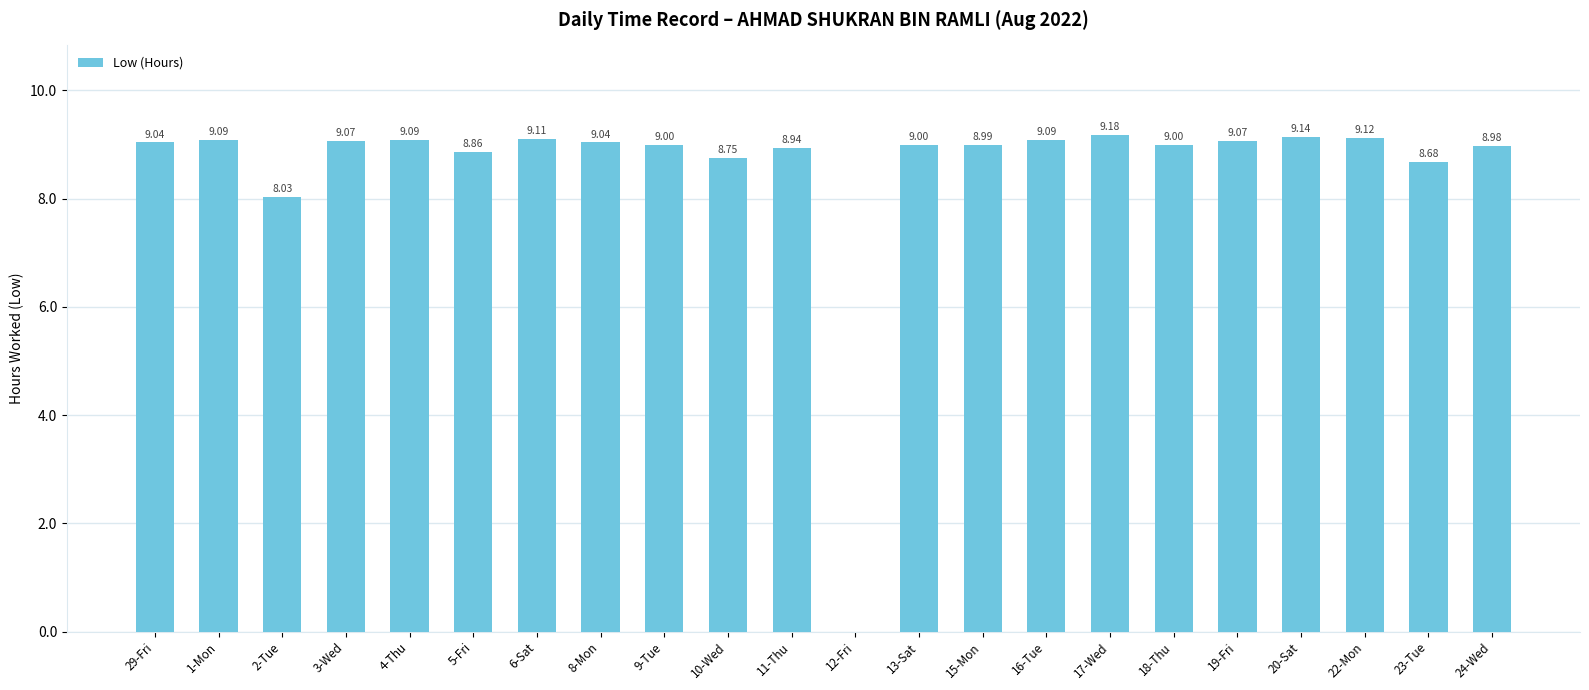

The chart shows a value of 9.1 at 4-Thu. True or false?

True